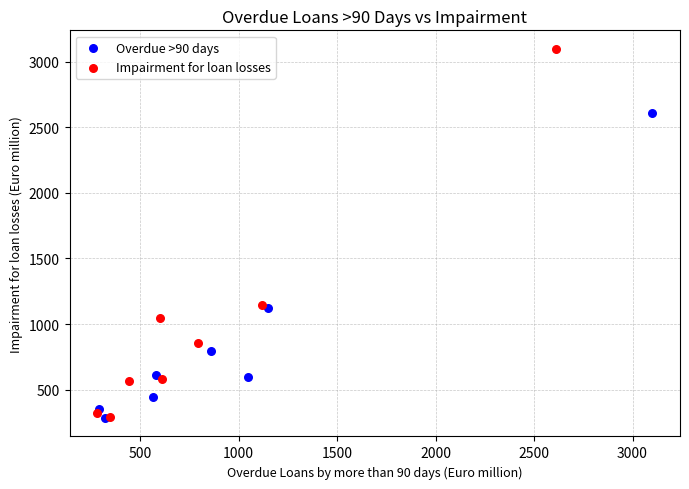

What are all the series names shown in the legend?

Overdue >90 days, Impairment for loan losses